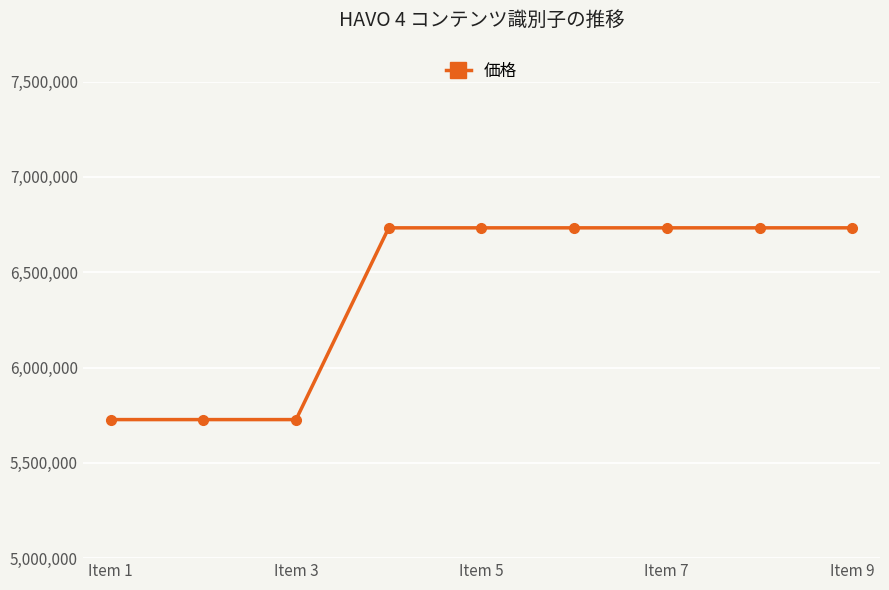

What is the difference between the maximum and minimum values?

1005911